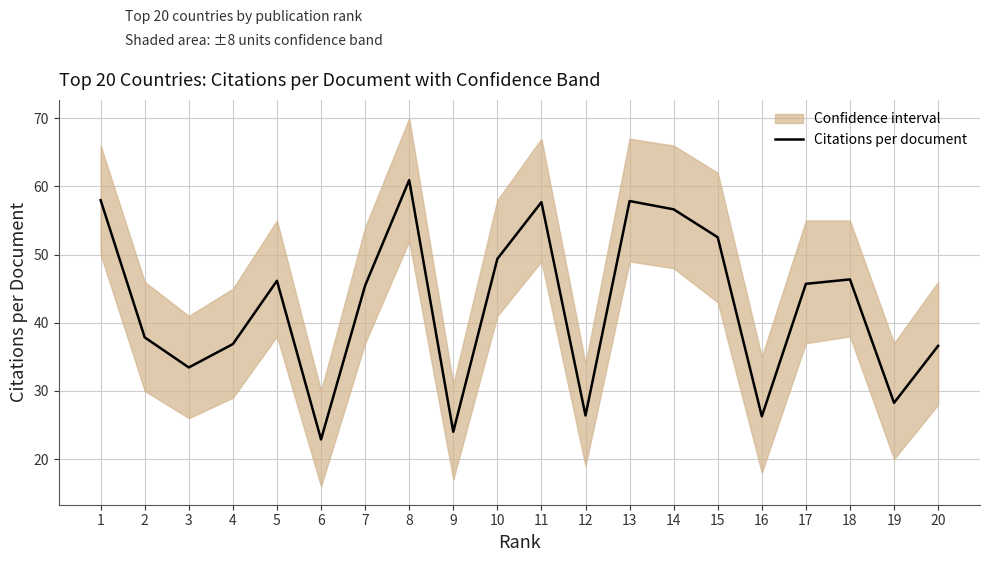

What is the difference between the second highest and minimum values?

35.1